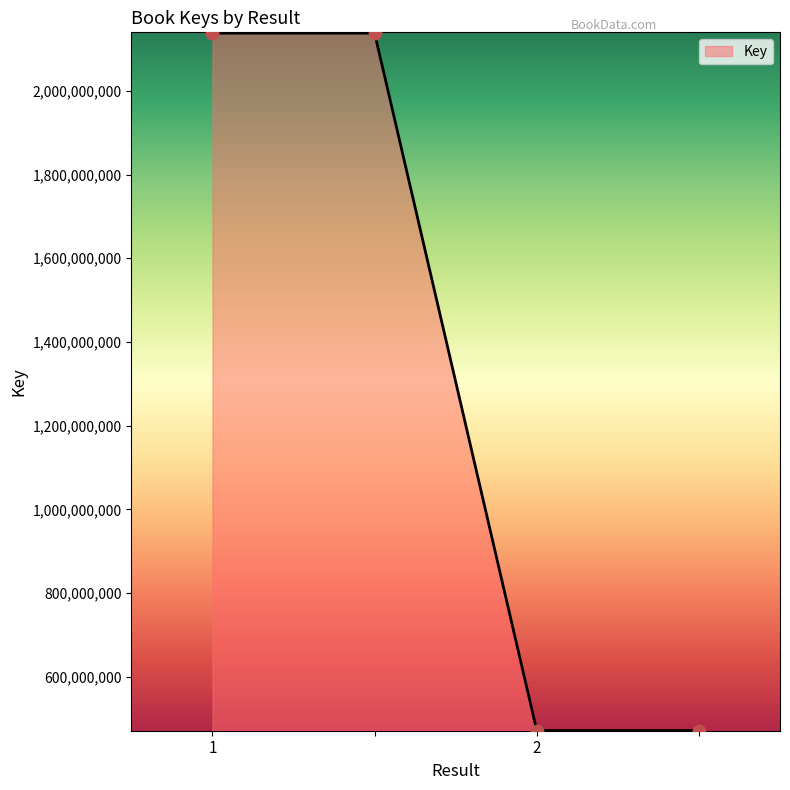

What is the difference between the maximum and minimum values?

1666034392